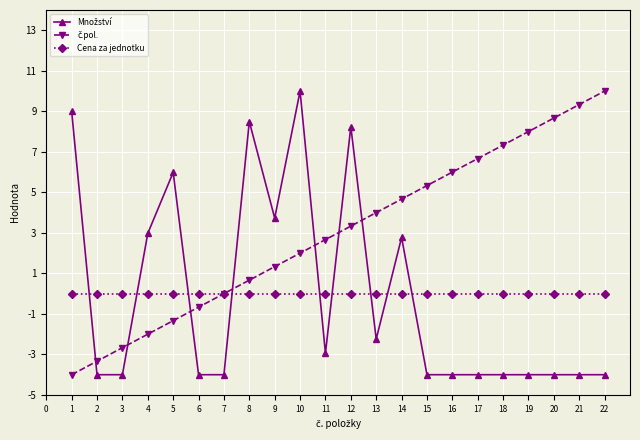

The Cena za jednotku series shows 0.0 at 21. True or false?

True